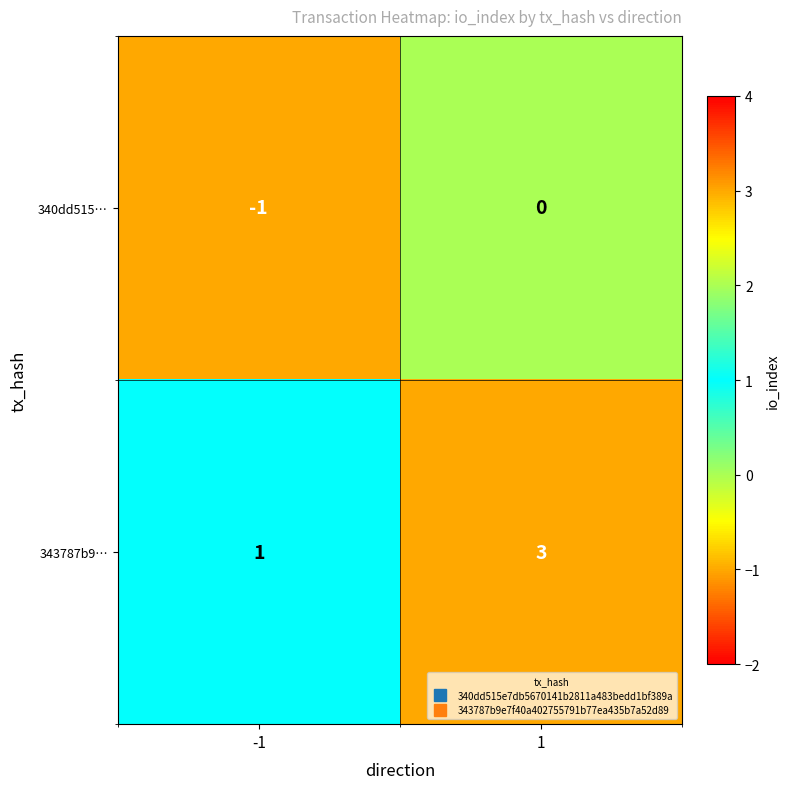

What value does the 343787b9… series have at 1?

3